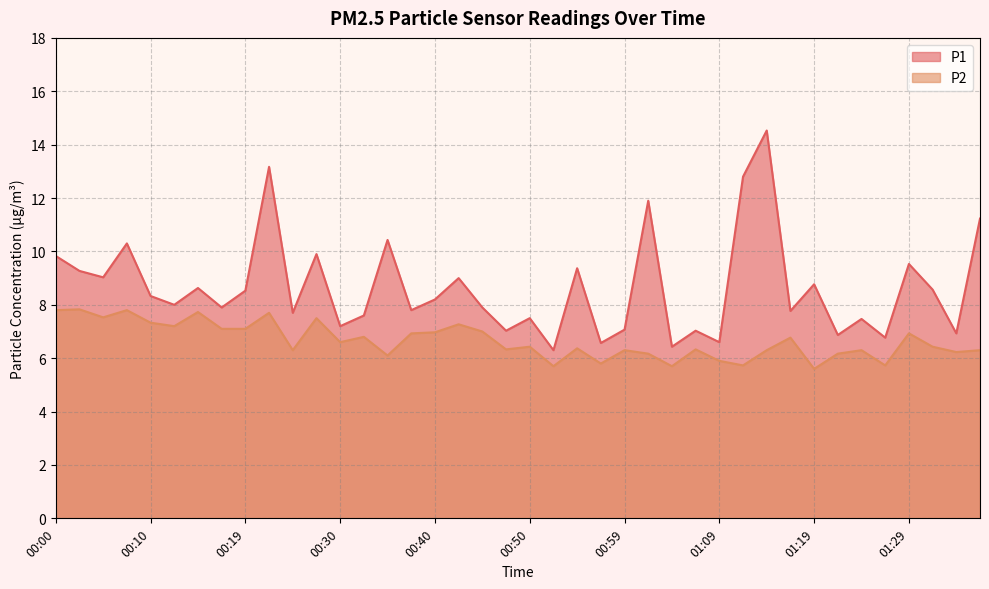

True or false: P2 has a value of 10.7 at 01:07.

False